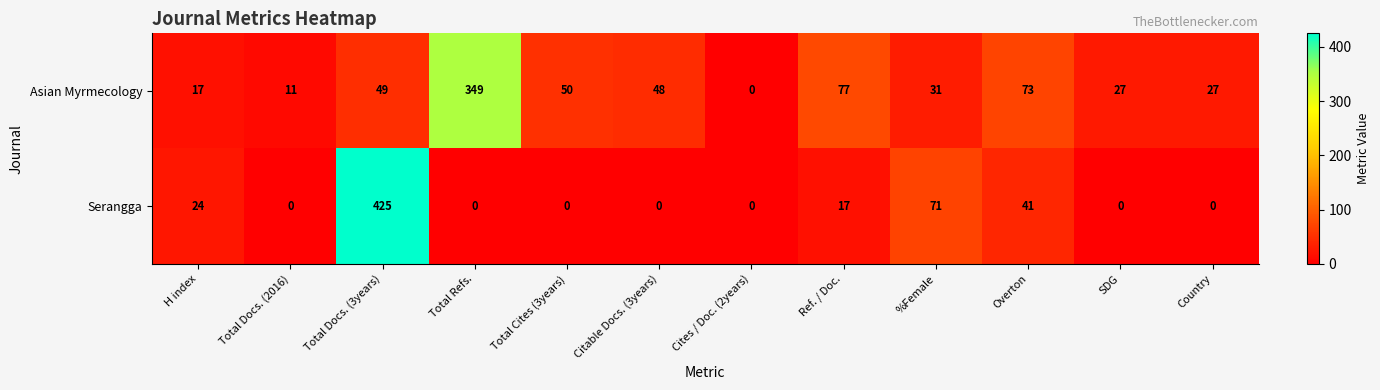

At Total Refs., list the series in order from largest to smallest.

Asian Myrmecology, Serangga